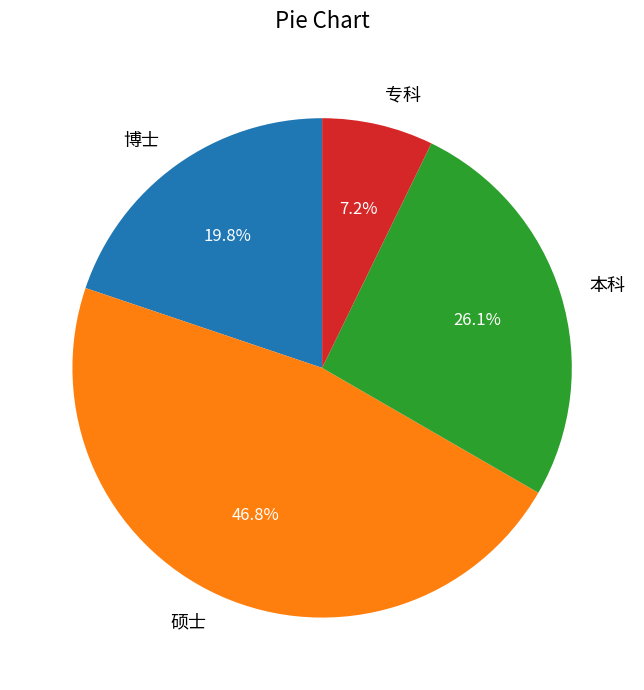

Count the number of slices in the pie.

4